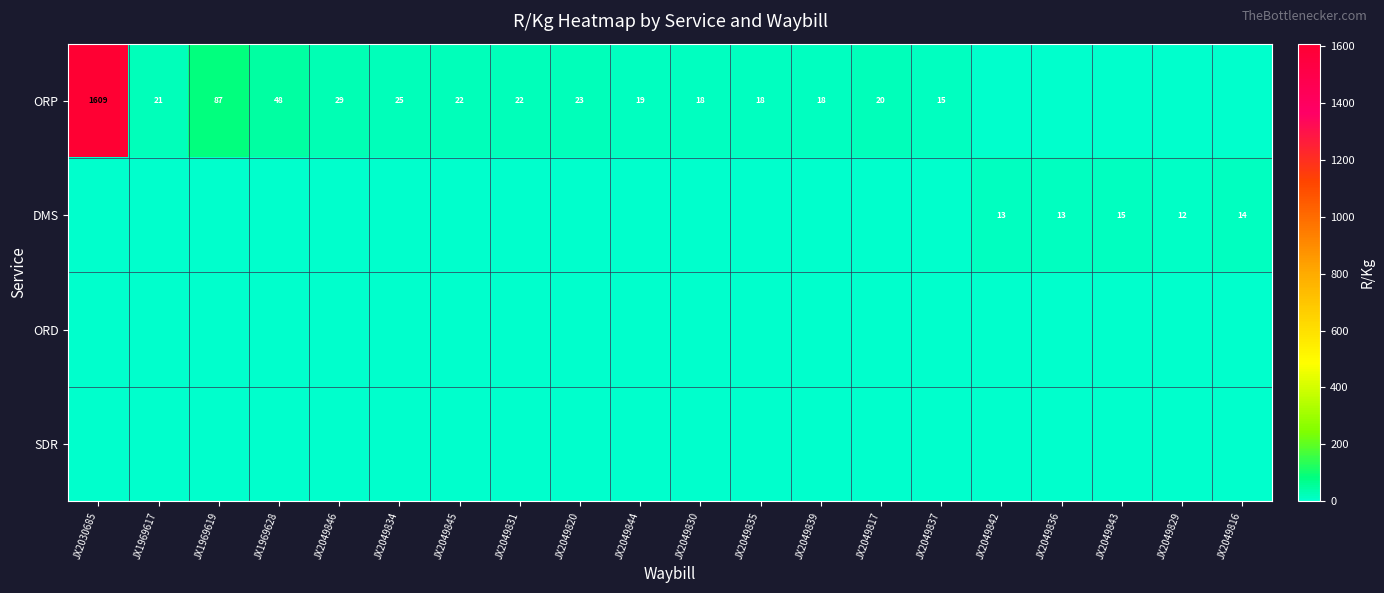

The value of DMS at JX2049816 is 4. True or false?

False